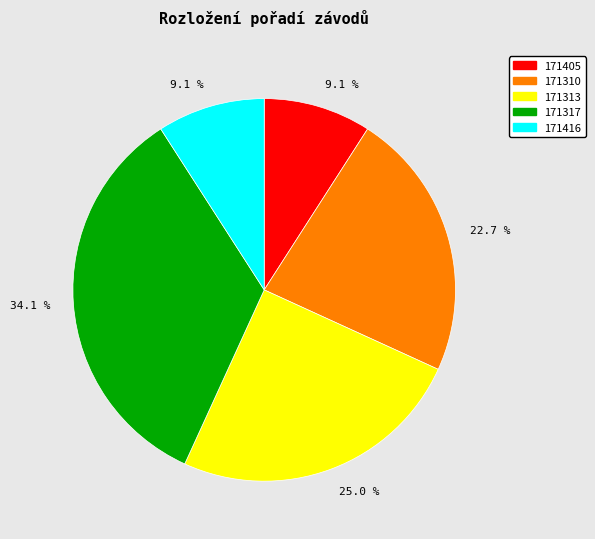

Is there any slice that represents more than half of the pie?

No